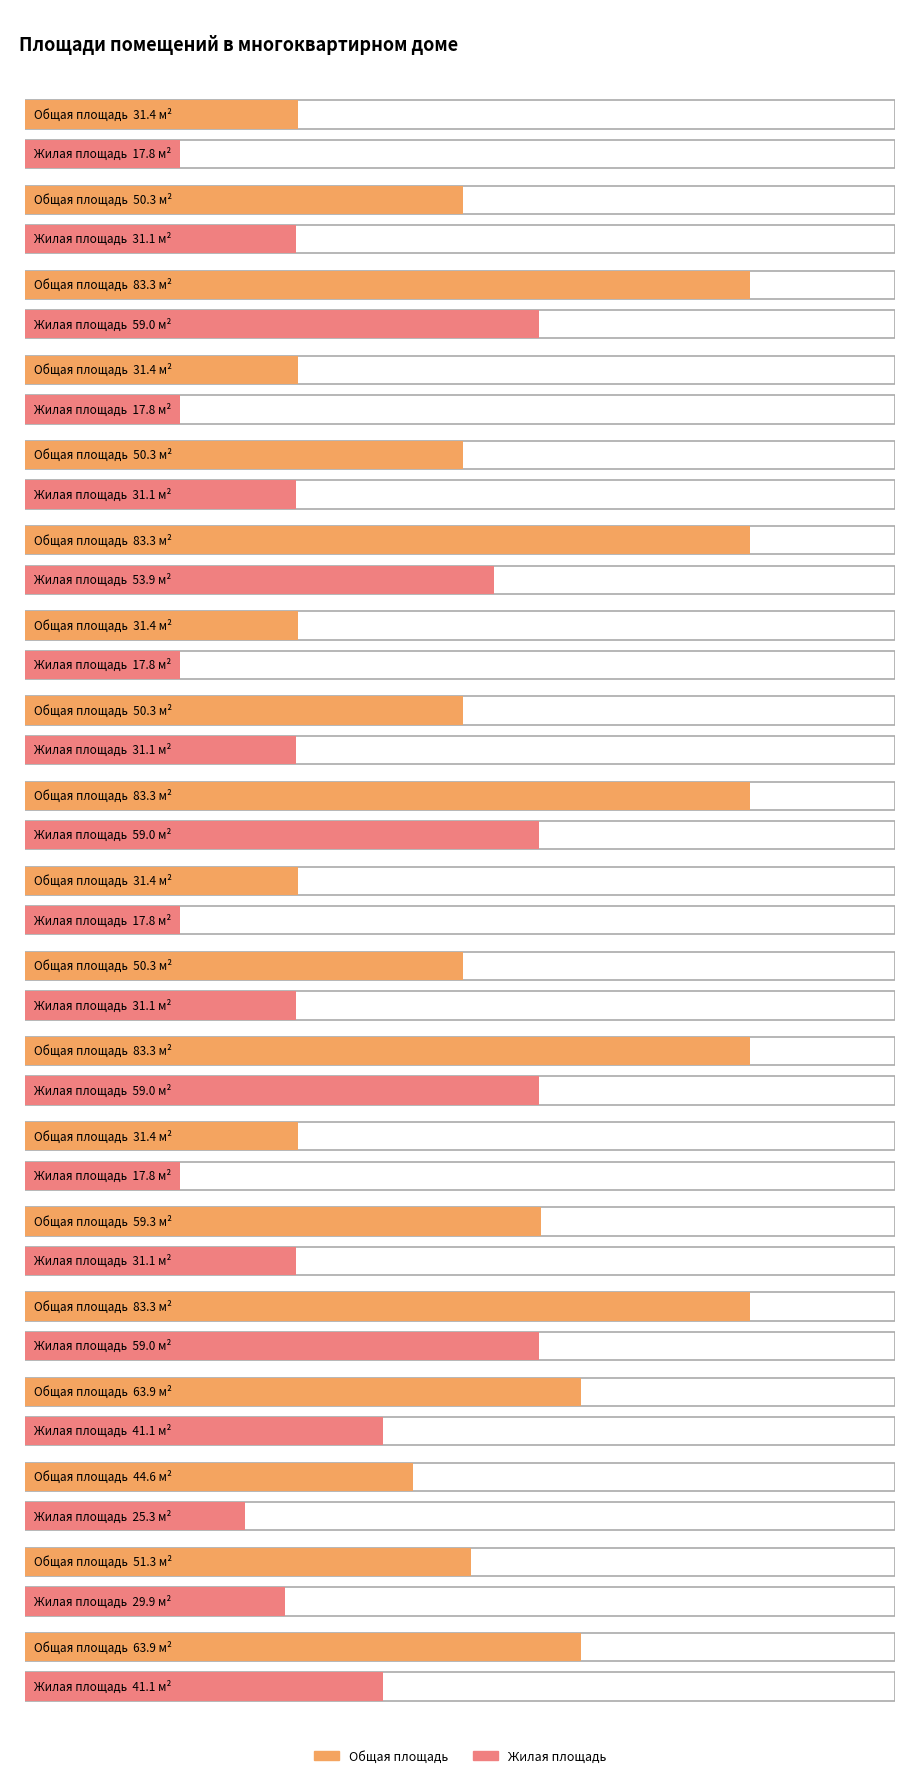

At which category is the sum across all series the highest?

3